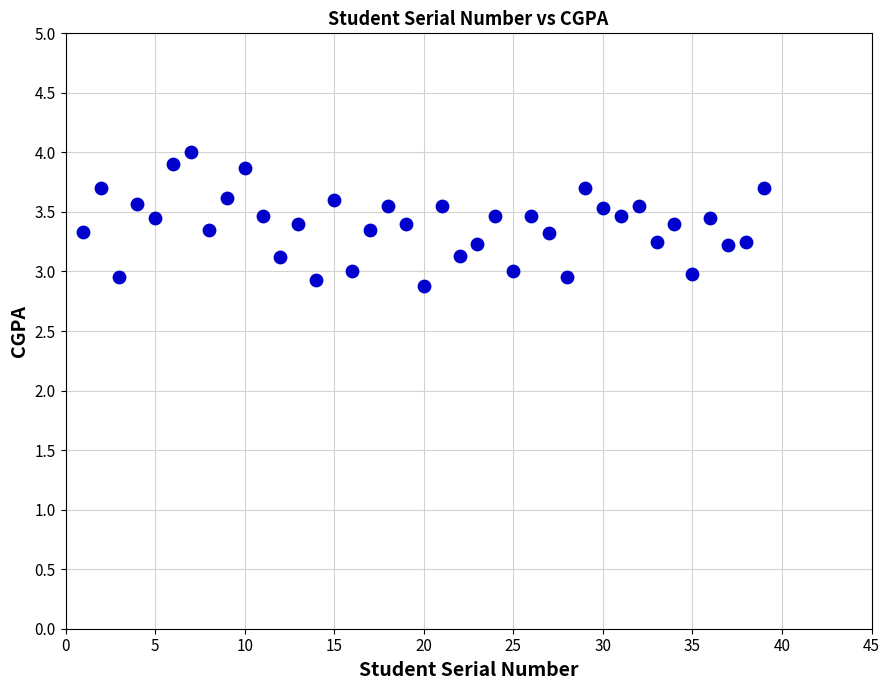

What is the range of Y values (max minus min)?

1.1